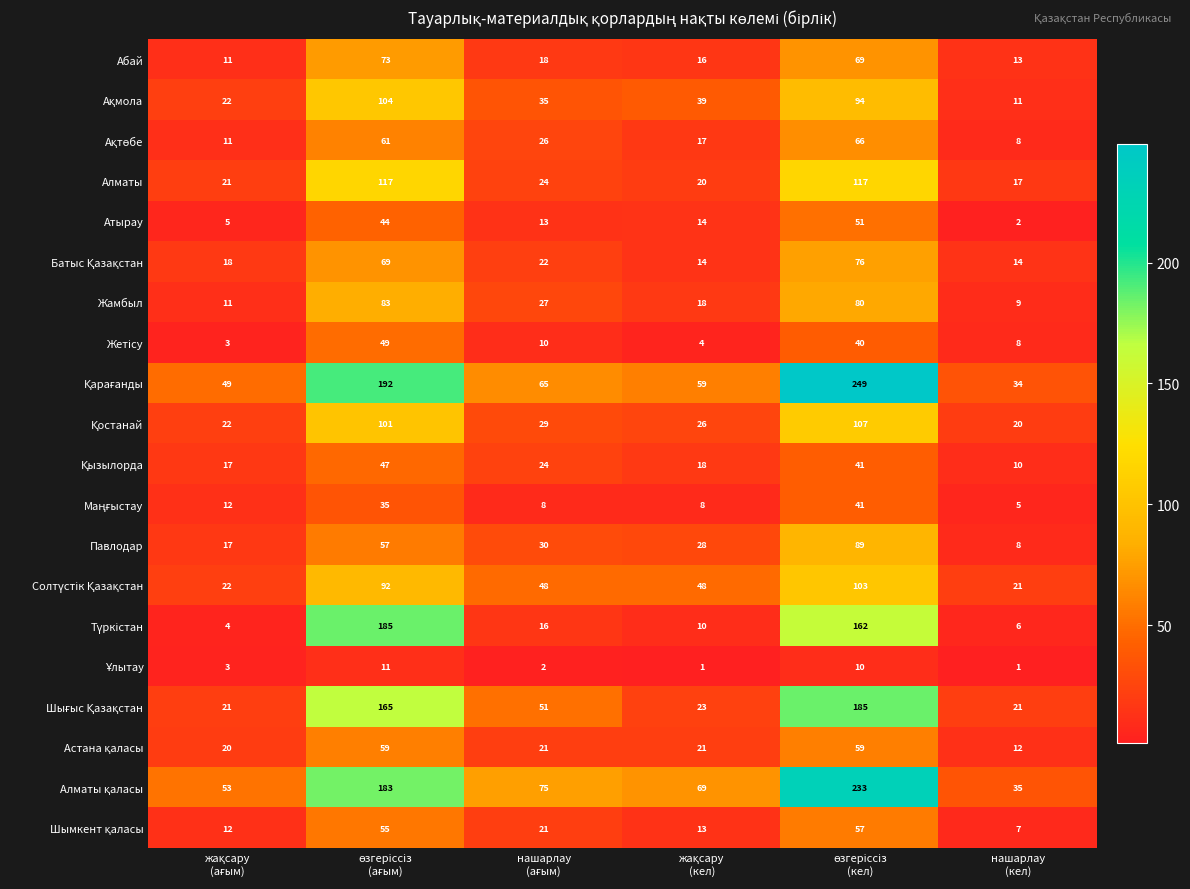

At how many categories does at least one series exceed 71?

3